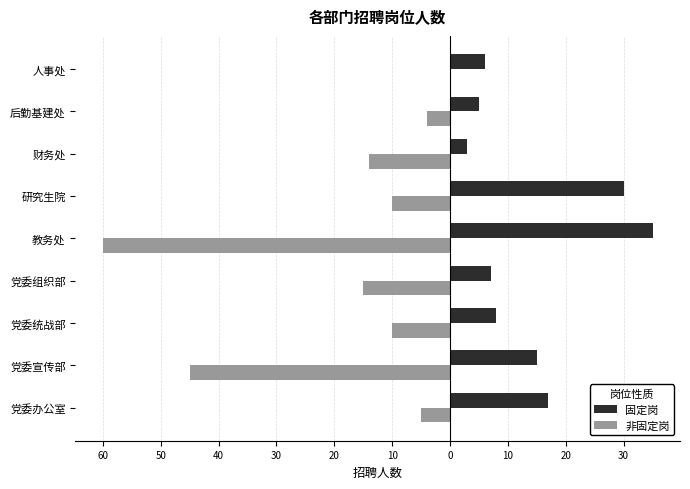

What are all the series names shown in the legend?

固定岗, 非固定岗